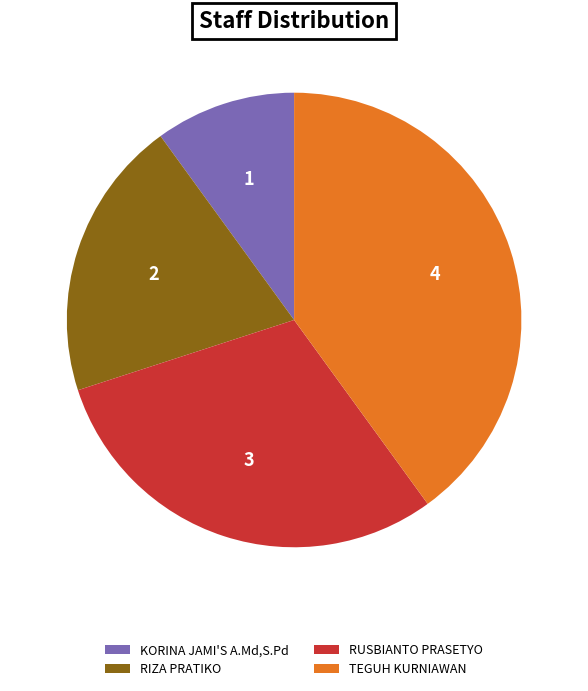

Is it true that TEGUH KURNIAWAN is 40% of the pie?

True